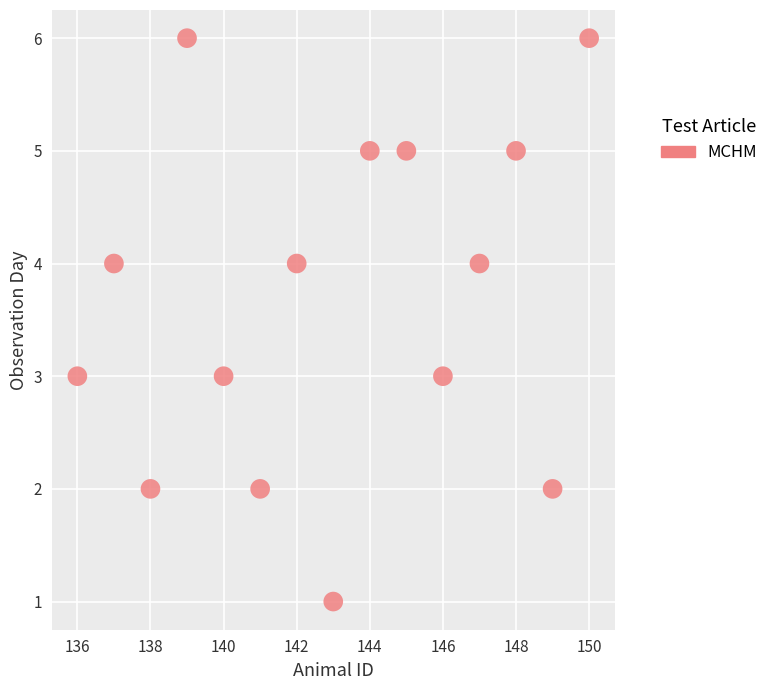

What is the range of Y values (max minus min)?

5